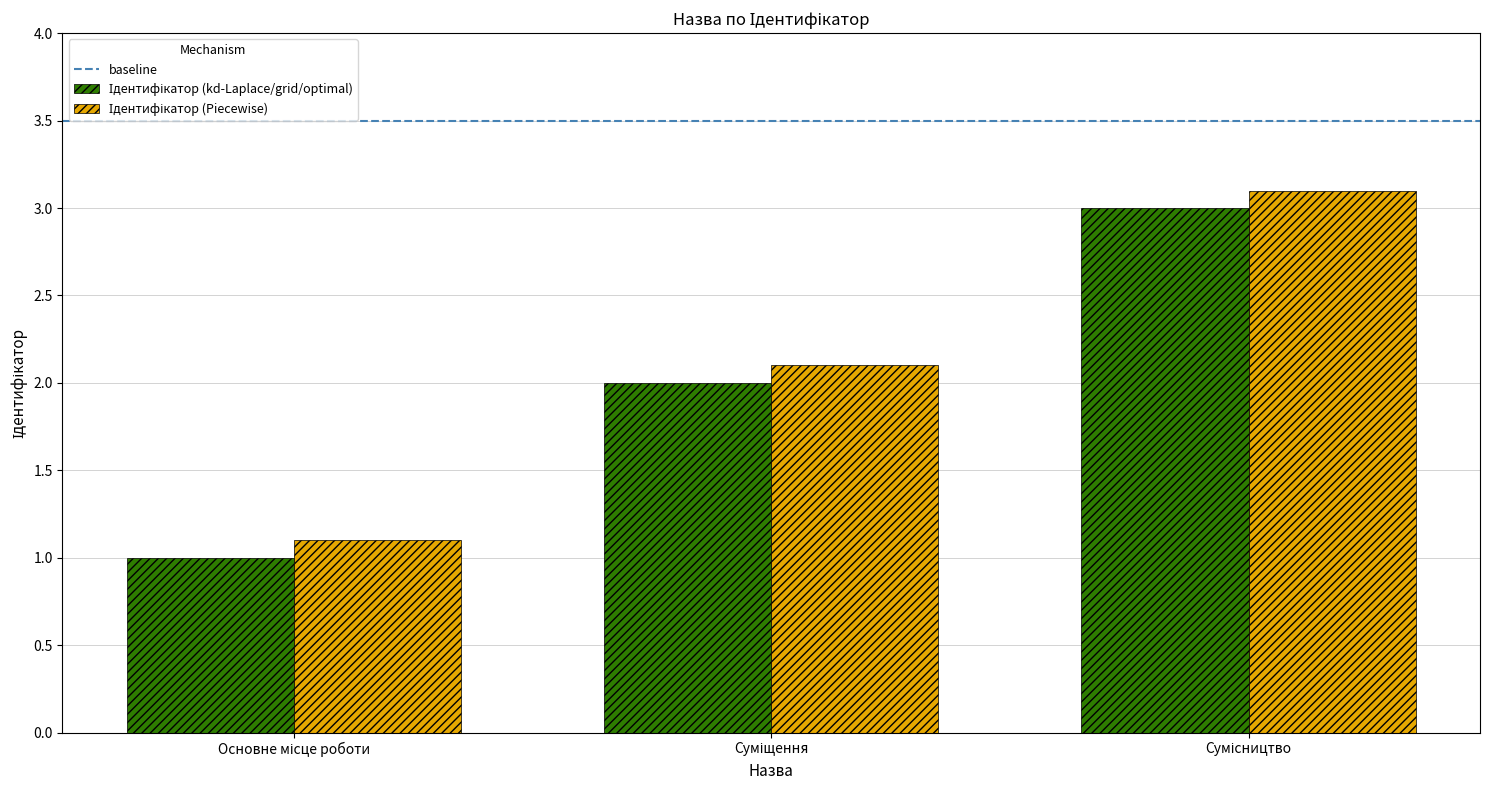

How many series are shown in this chart?

2